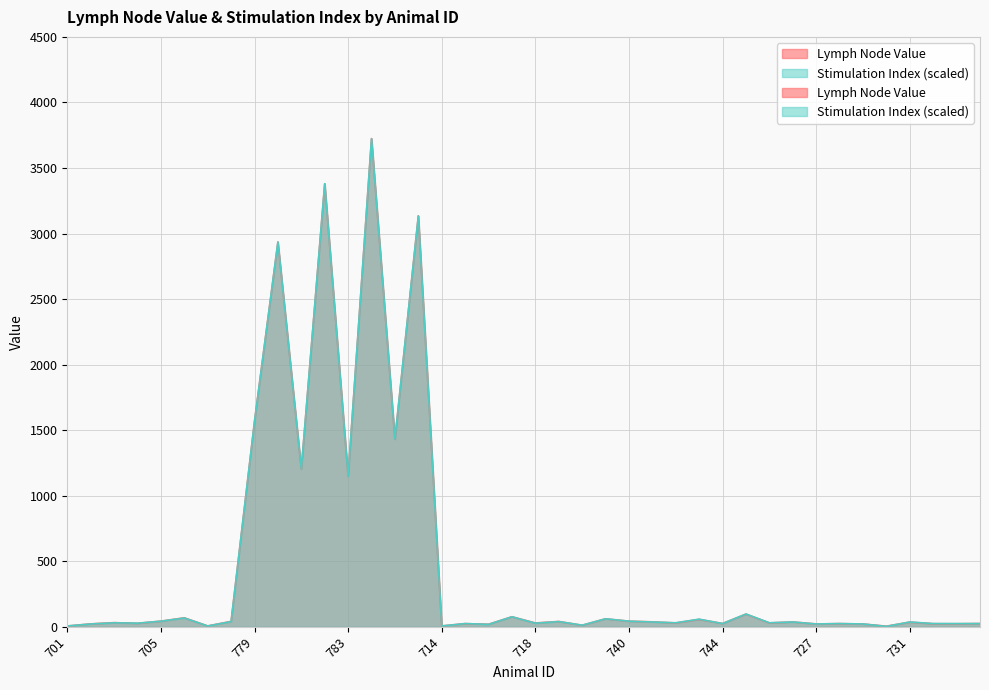

What is the spread (max minus min) of values at 708?

1.4